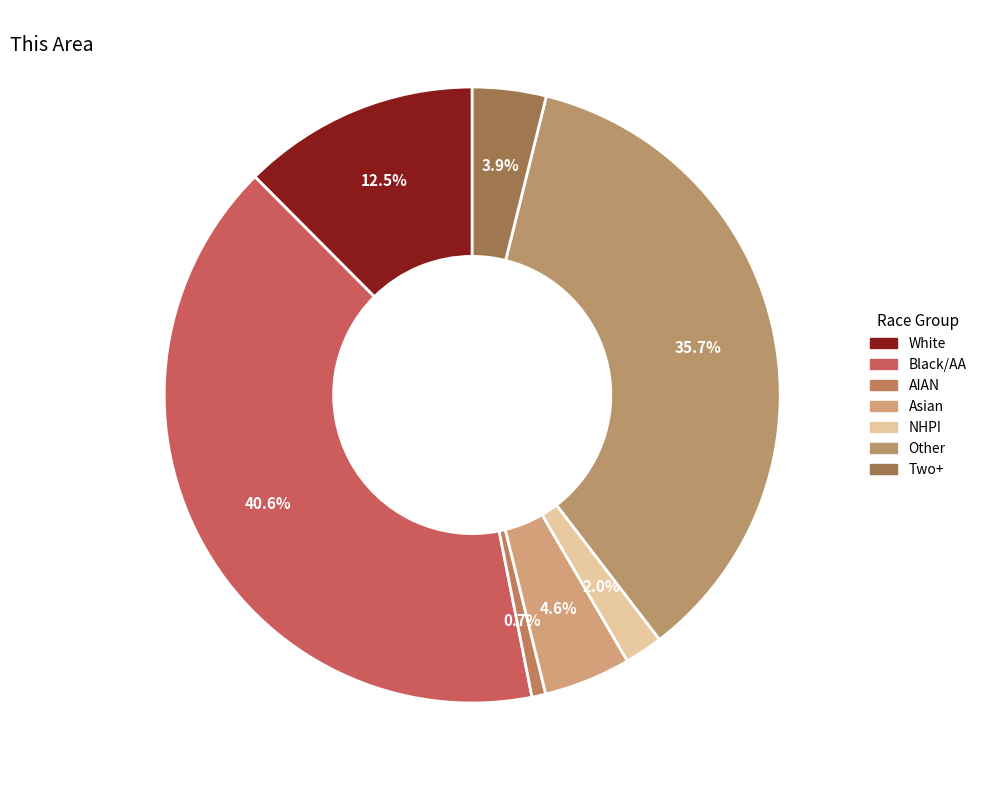

Does any single category account for the majority?

No